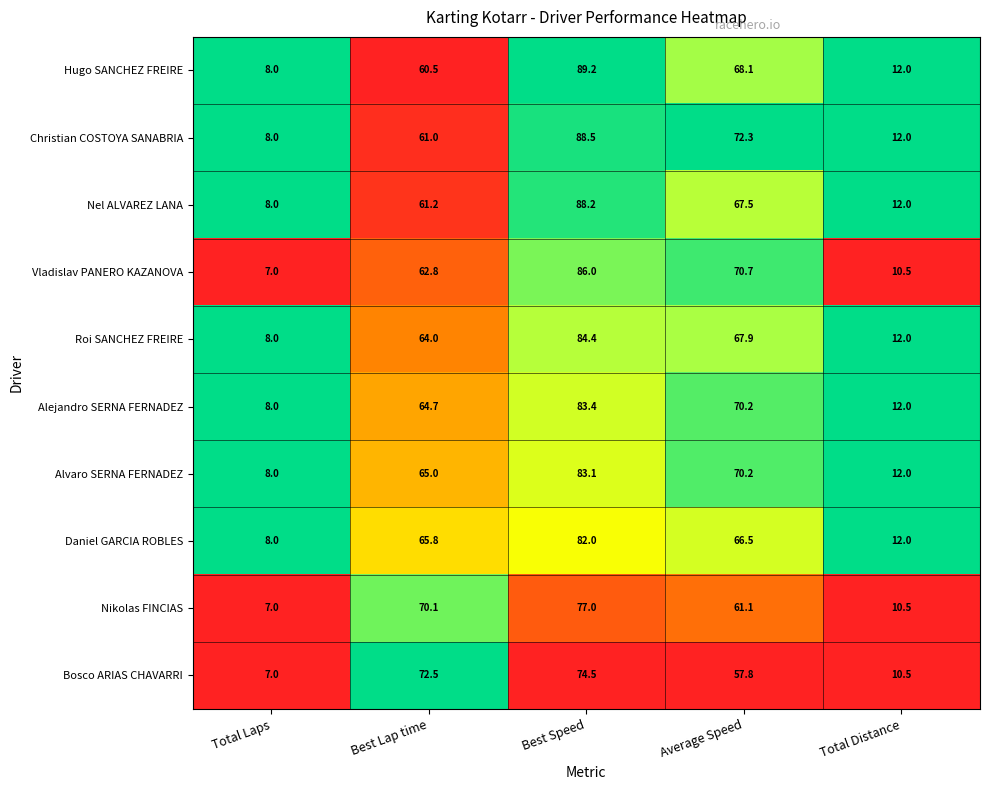

True or false: Alvaro SERNA FERNADEZ has a value of 2.5 at Total Distance.

False